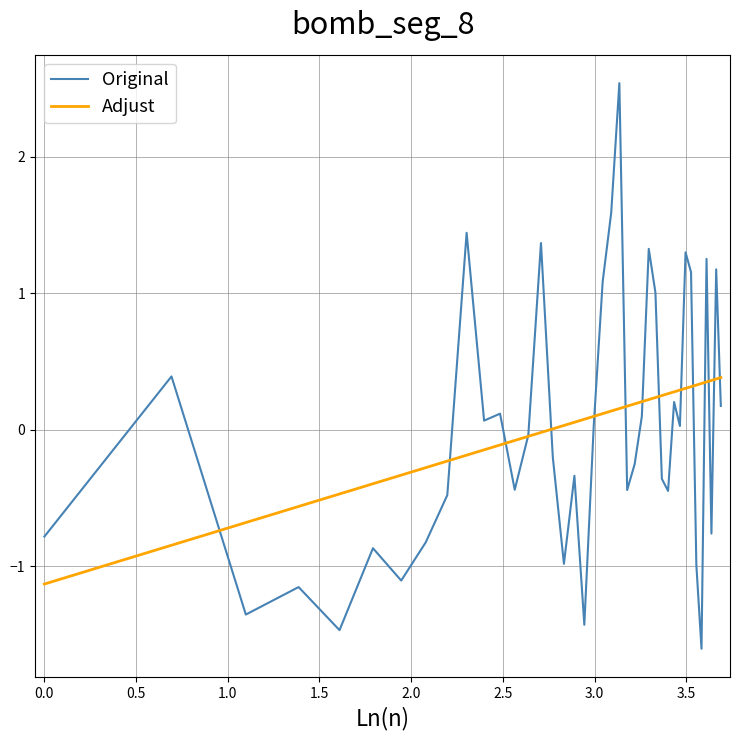

How many lines are shown in the chart?

2